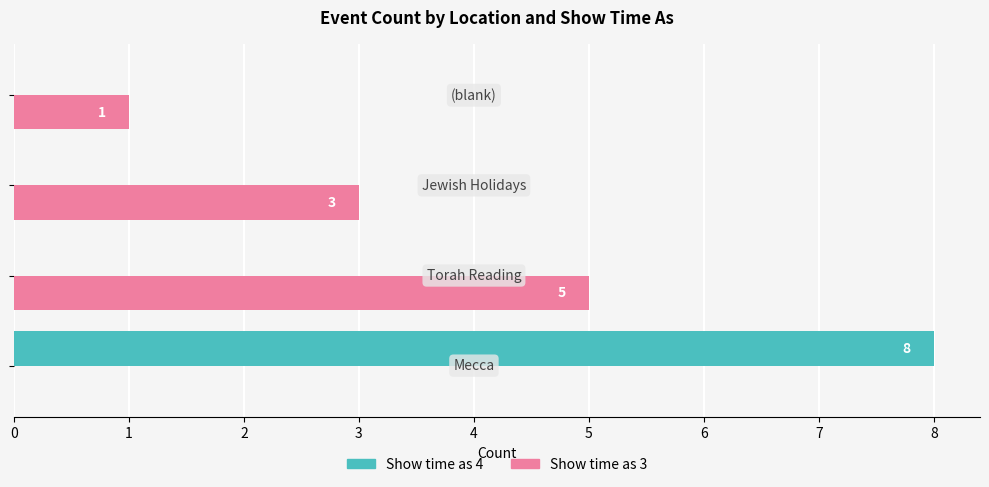

Which series has the largest total across all categories?

Show time as 3